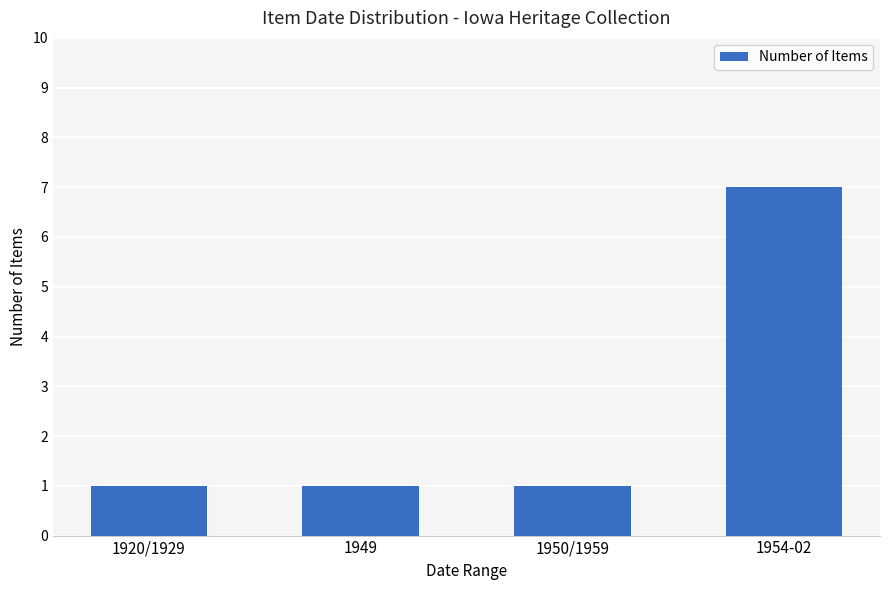

What is the difference between the maximum and second lowest values?

6